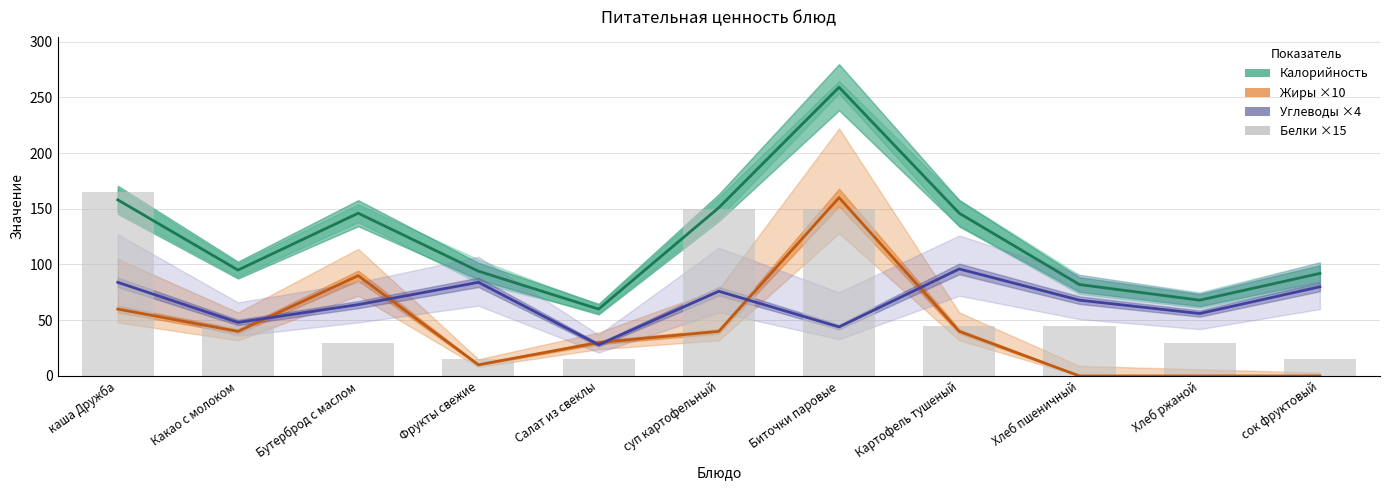

What is the sum of the Калорийность values at суп картофельный and Какао с молоком?

246